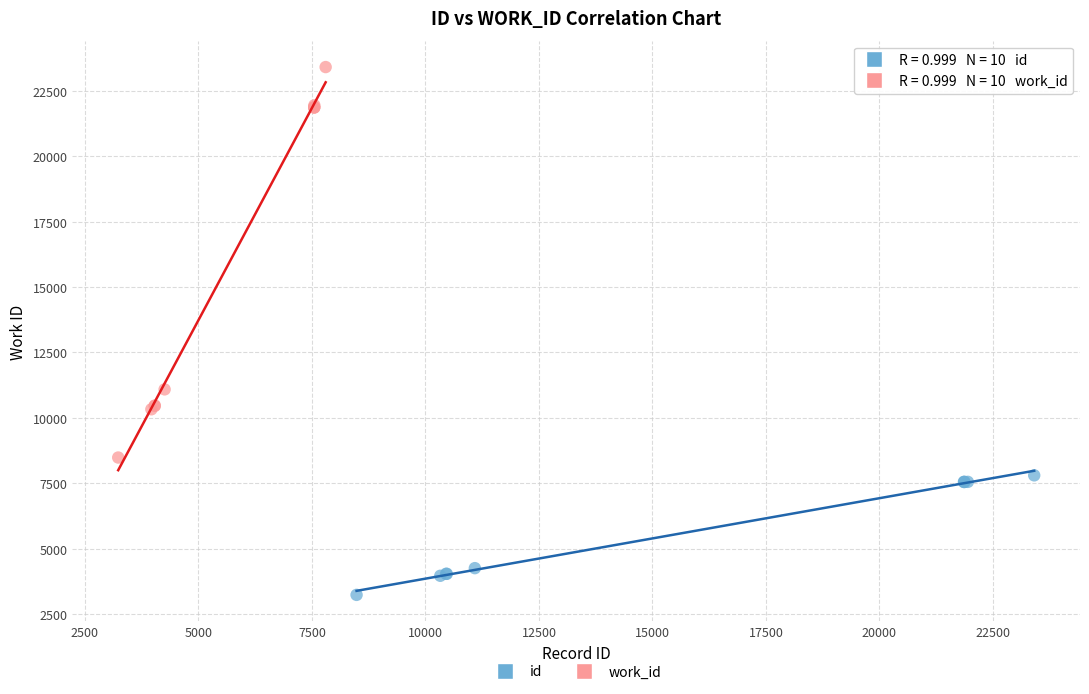

Which series reaches the maximum Y coordinate?

work_id